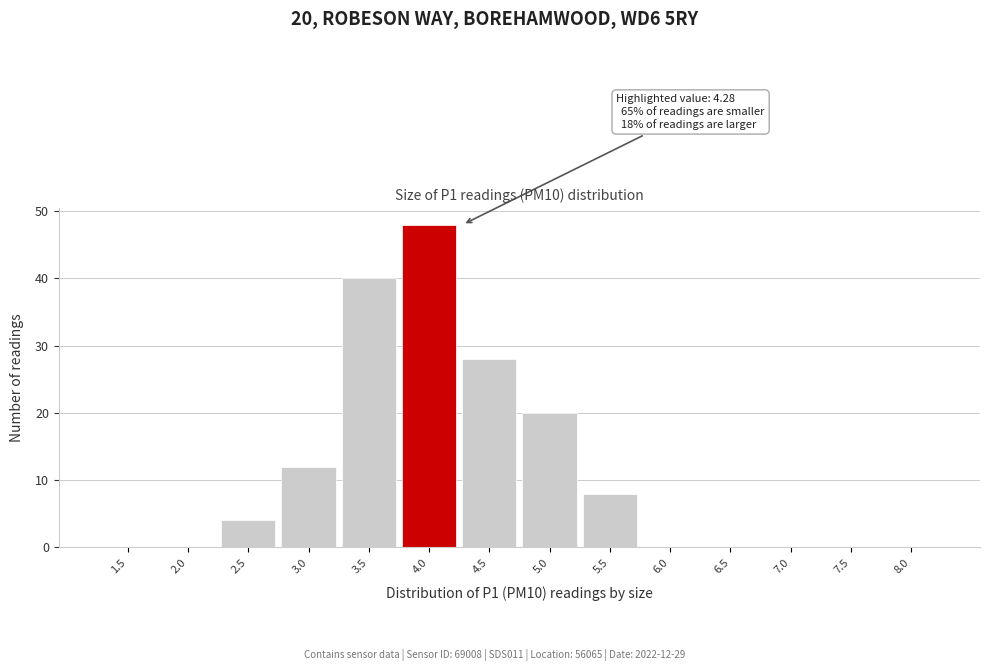

Reading left to right, extract all data points from this chart.

1.5=0	2.0=0	2.5=4	3.0=12	3.5=40	4.0=48	4.5=28	5.0=20	5.5=8	6.0=0	6.5=0	7.0=0	7.5=0	8.0=0